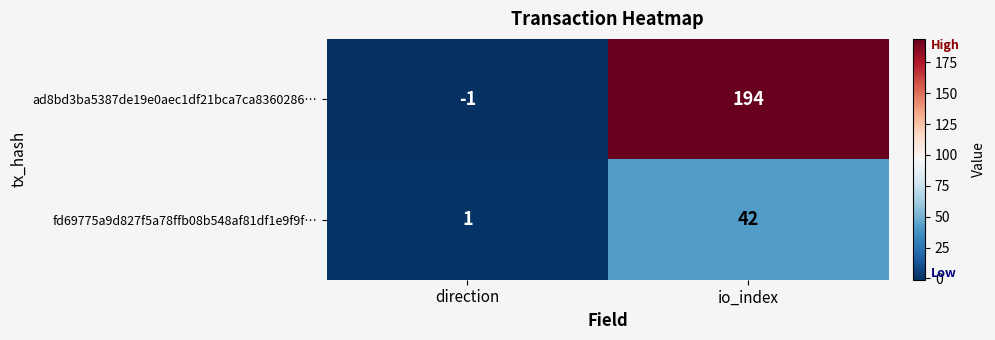

What is the greatest value displayed?

194